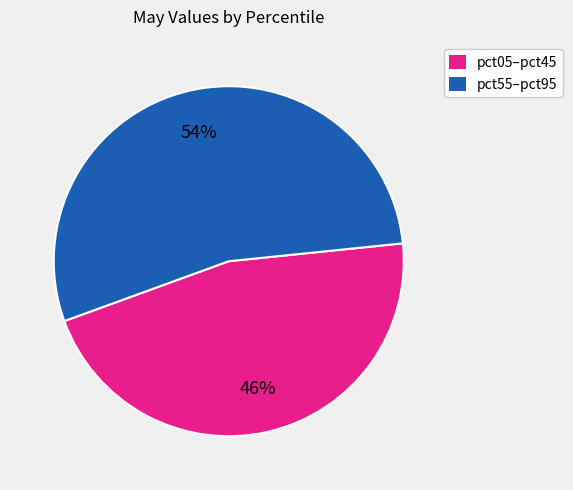

Is there any slice that represents more than half of the pie?

Yes